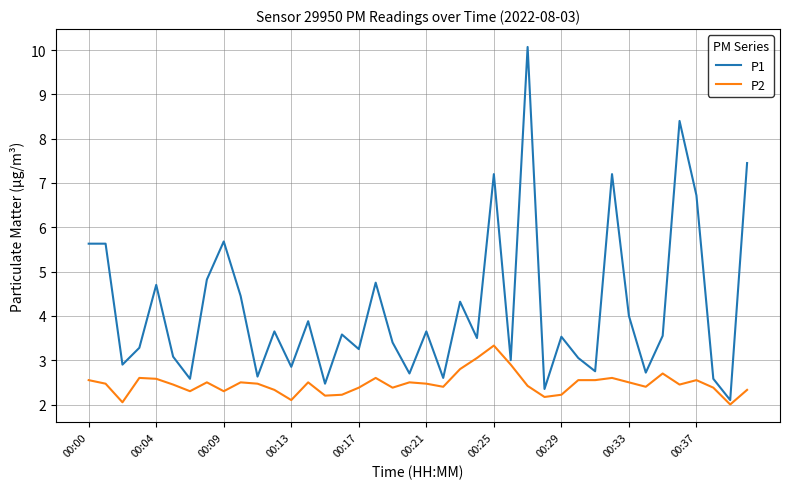

What is the smallest value displayed?

2.0